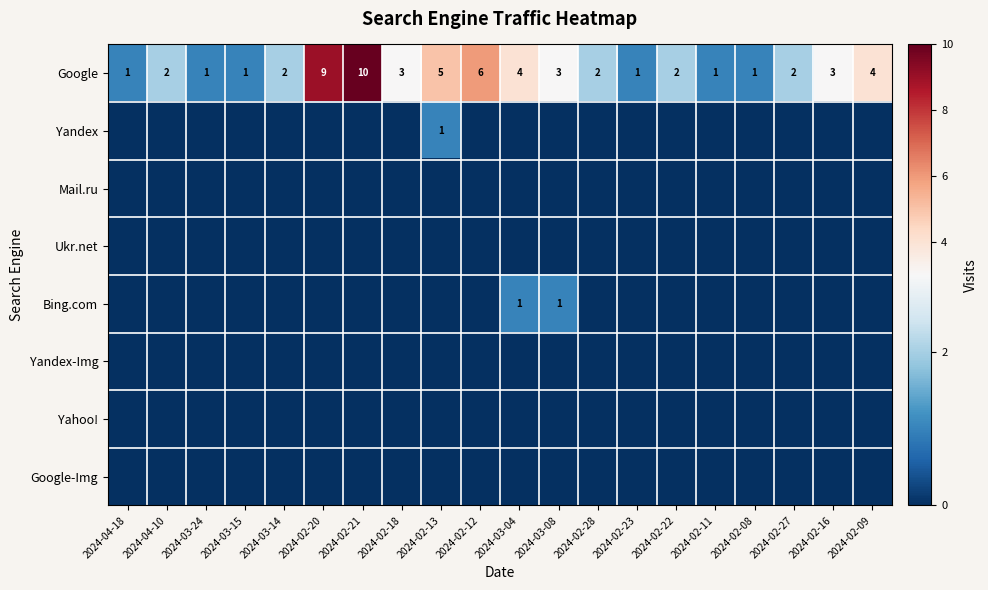

What is the total value across all series at 2024-03-24?

1